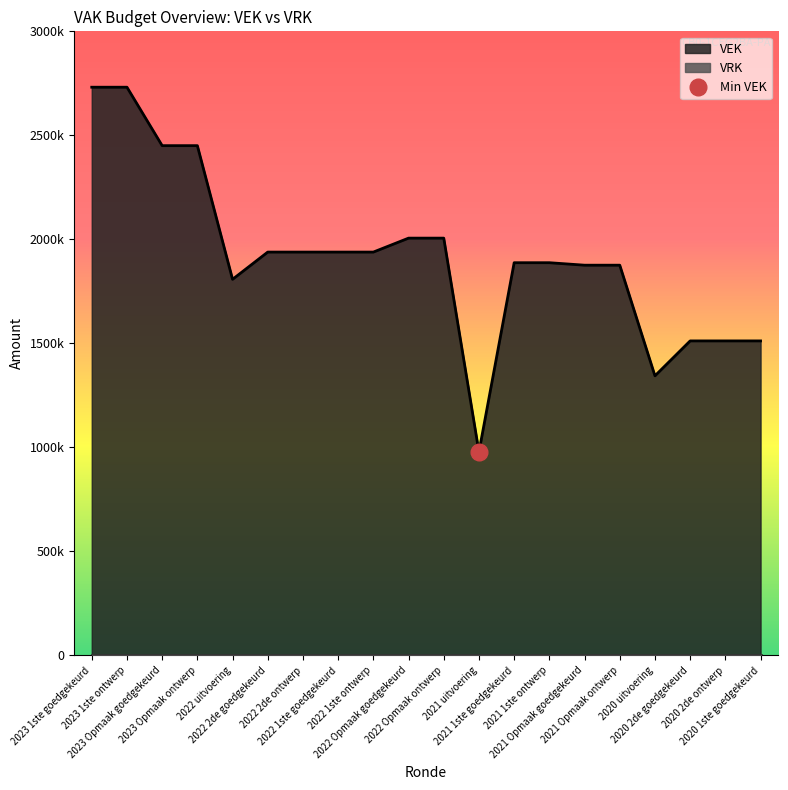

The value at 2022 uitvoering is 971329. True or false?

False